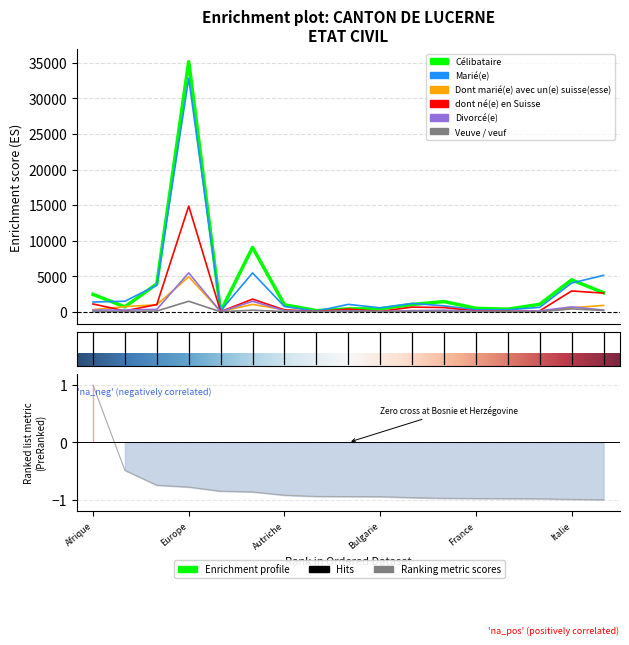

Is it true that Dont marié(e) avec un(e) suisse(esse) equals 27 at Bulgarie?

False